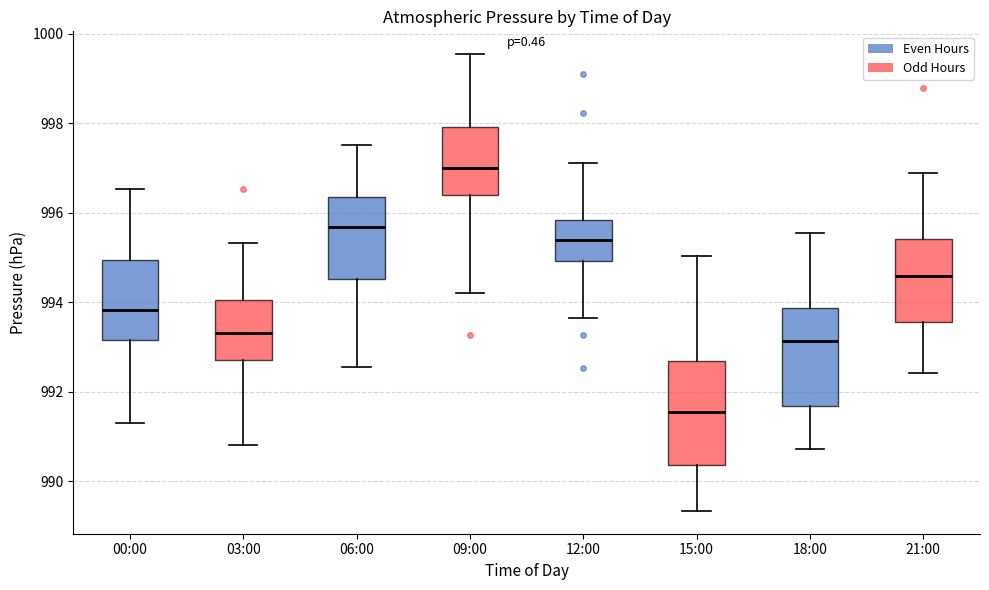

Reading left to right, transcribe this box plot: for each box, give where its median line is, the range the box spans, and where its two whiskers end, as read against the y-axis. The values are not printed on the chart, so give them approximately, as read against the axis.

00:00: median 993.8, box 993.2 to 995.0, whiskers 991.2 to 996.6
03:00: median 993.4, box 992.8 to 994.0, whiskers 990.8 to 995.4
06:00: median 995.6, box 994.6 to 996.4, whiskers 992.6 to 997.6
09:00: median 997.0, box 996.4 to 998.0, whiskers 994.2 to 999.6
12:00: median 995.4, box 995.0 to 995.8, whiskers 993.6 to 997.2
15:00: median 991.6, box 990.4 to 992.6, whiskers 989.4 to 995.0
18:00: median 993.2, box 991.6 to 993.8, whiskers 990.8 to 995.6
21:00: median 994.6, box 993.6 to 995.4, whiskers 992.4 to 996.8